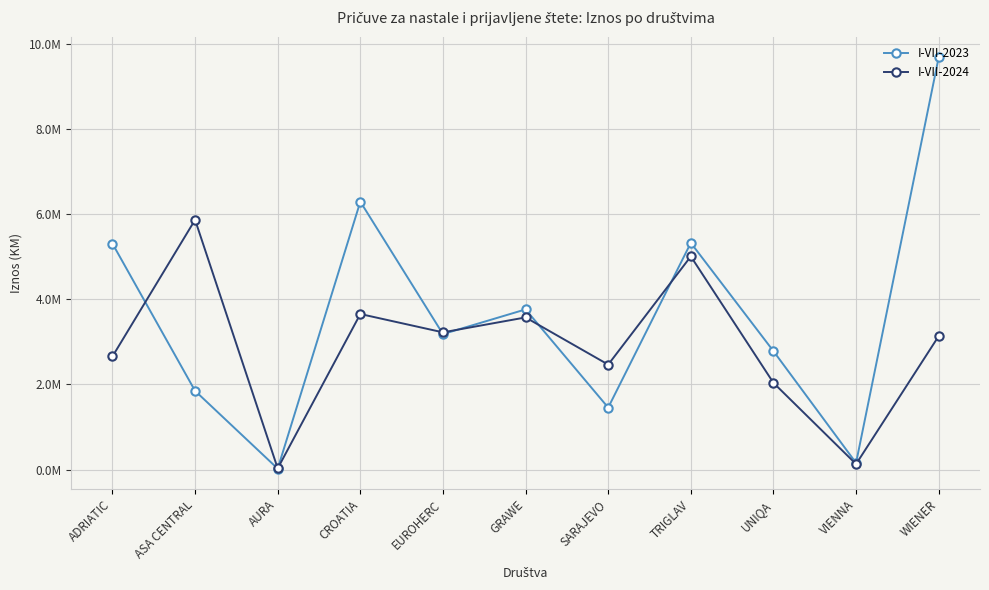

True or false: I-VII-2024 has a value of 3492001 at ADRIATIC.

False